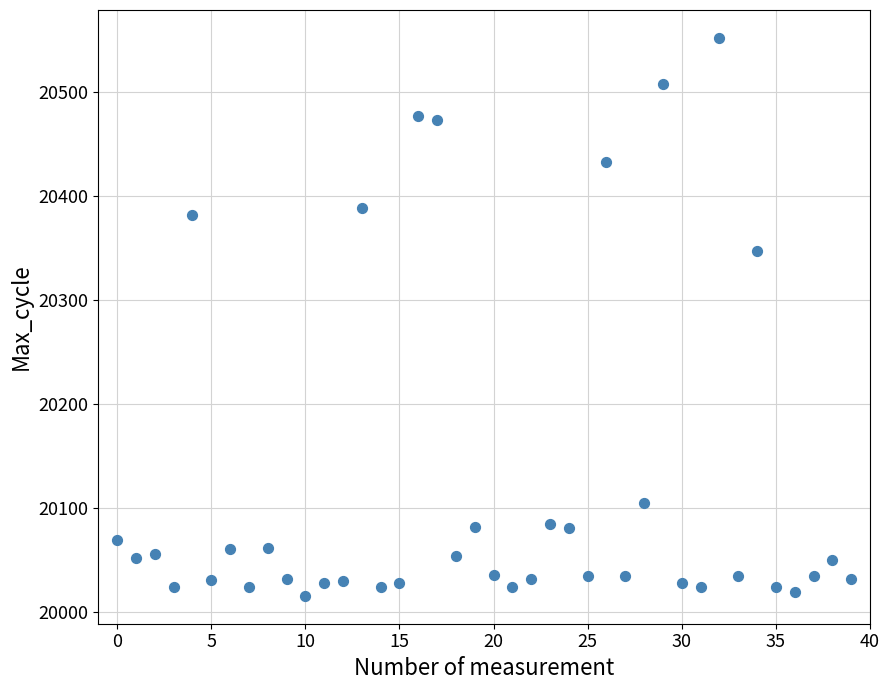

What Y value in the scatter plot is closest to 20284?

20347